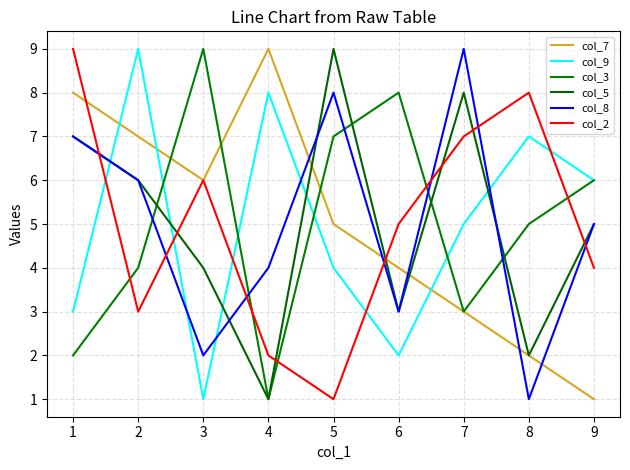

How many series are shown in this chart?

6